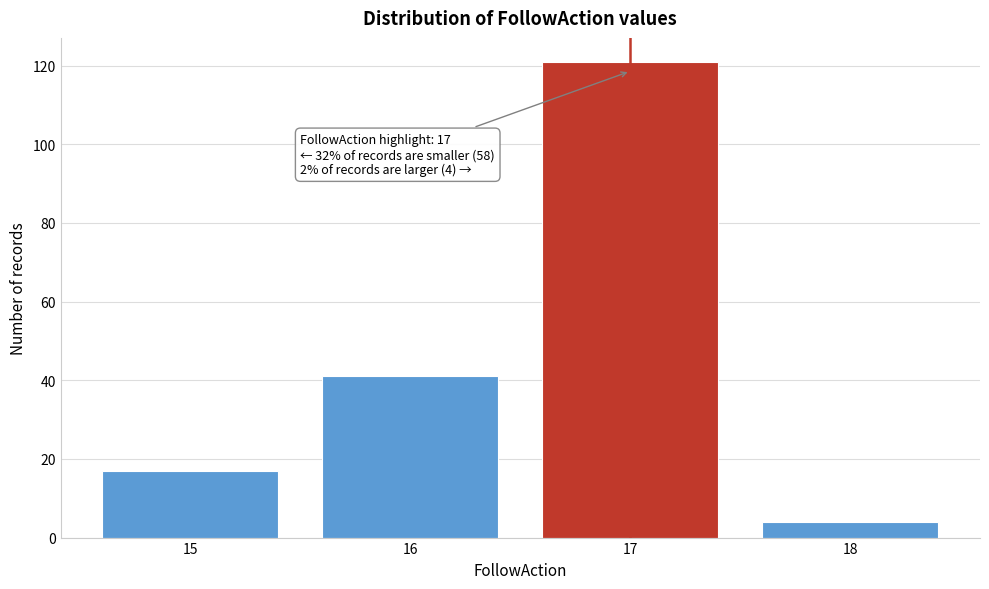

Over which range of the x-axis is the bar tallest?

16.5 to 17.5